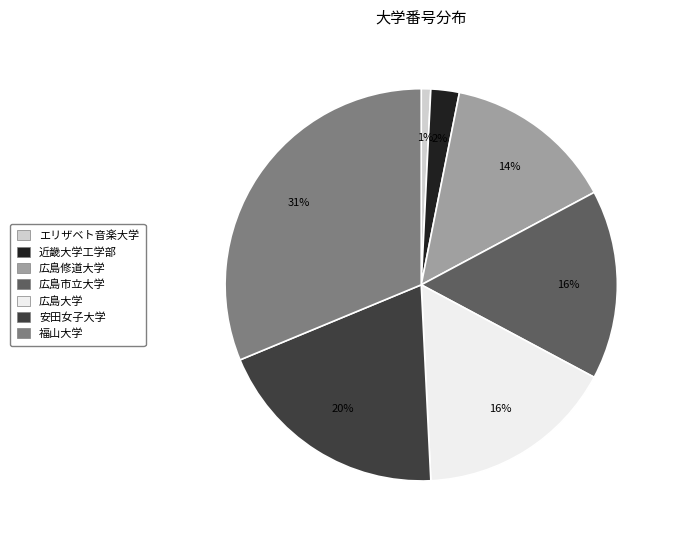

Which slice is the smallest?

エリザベト音楽大学